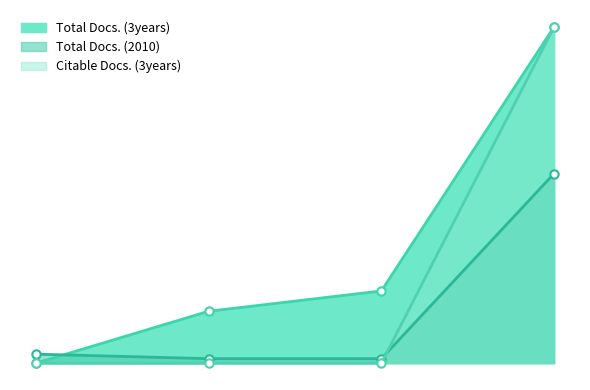

What is the value of the Total Docs. (2010) point at the 3rd from the left?

2